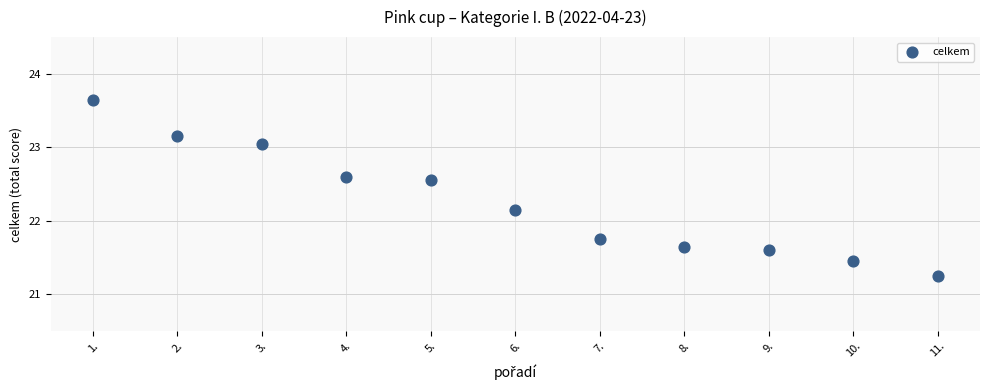

What is the average Y value?

22.3